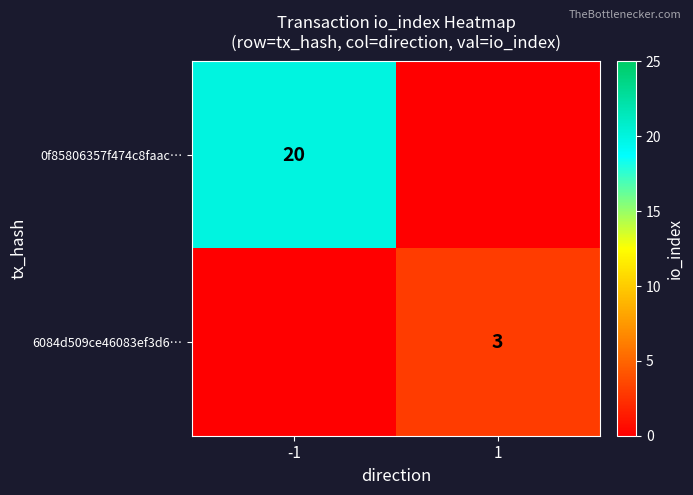

The value of 6084d509ce46083ef3d6… at 1 is 5. True or false?

False